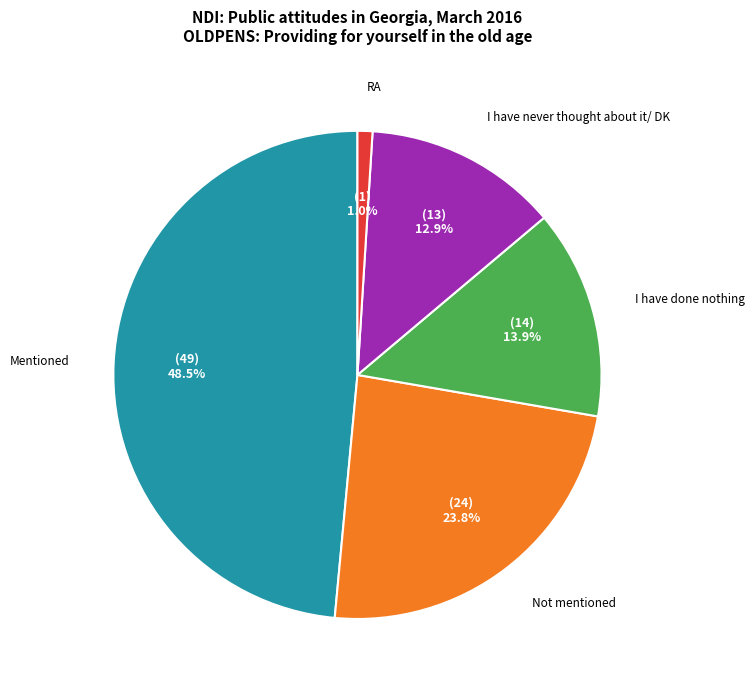

Does any single category account for the majority?

No